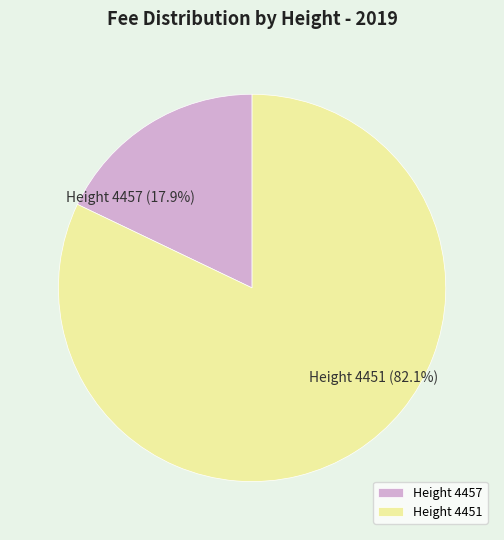

What is the ratio of the value at Height 4451 to the value at Height 4457?

4.6